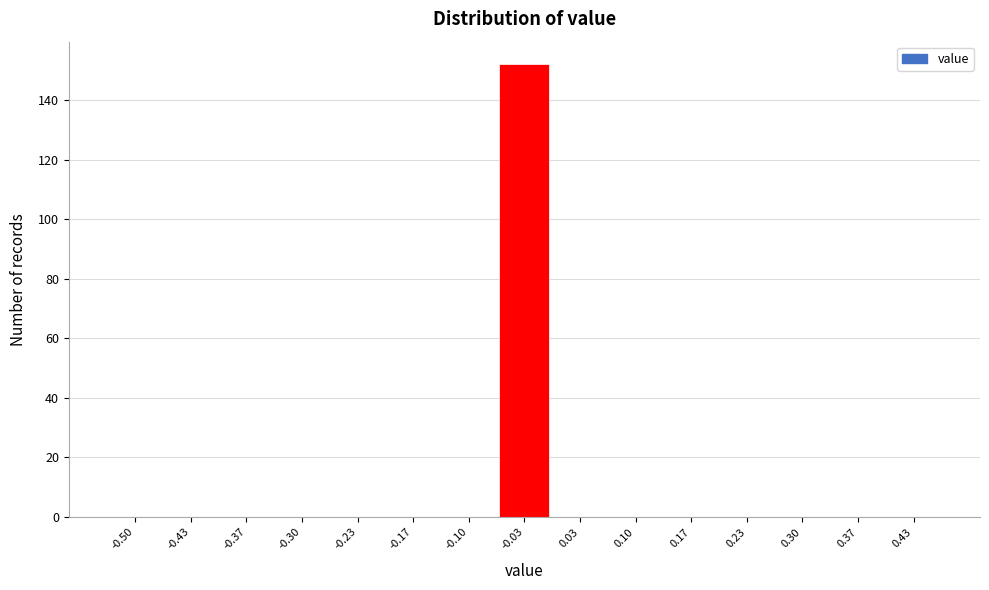

Reading right to left, extract all data points from this chart.

0.43=0	0.37=0	0.30=0	0.23=0	0.17=0	0.10=0	0.03=0	-0.03=152	-0.10=0	-0.17=0	-0.23=0	-0.30=0	-0.37=0	-0.43=0	-0.50=0